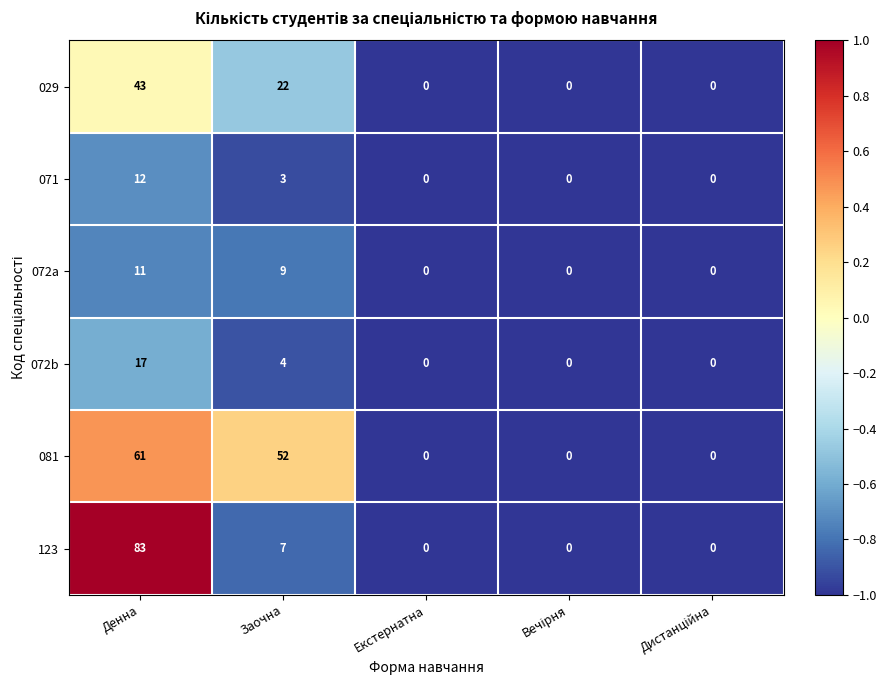

How many data points does each series have?

5